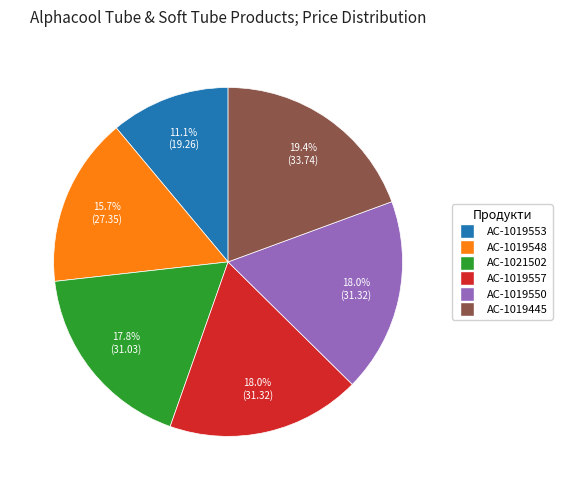

Does any single category account for the majority?

No